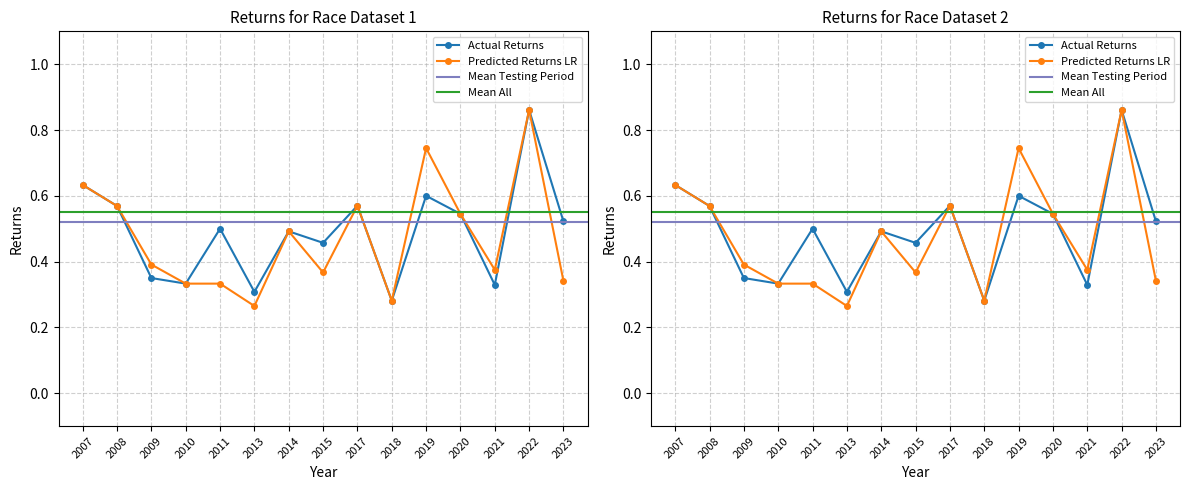

Between 2019 and 2023, which series saw the biggest shift?

Predicted Returns LR